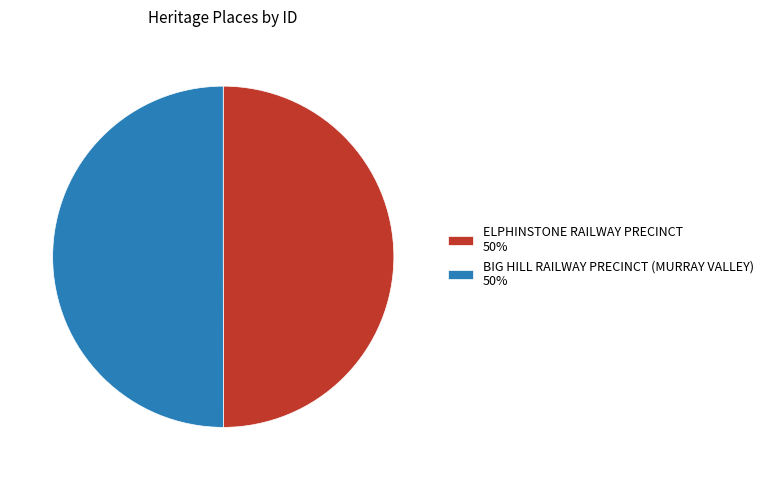

Approximately how many times larger is the value at ELPHINSTONE RAILWAY PRECINCT 50% compared to BIG HILL RAILWAY PRECINCT (MURRAY VALLEY) 50%?

1.0